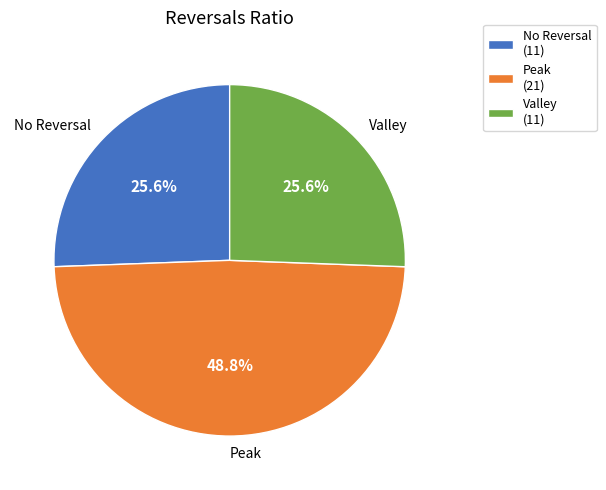

What is the ratio of the value at Valley to the value at Peak?

0.5